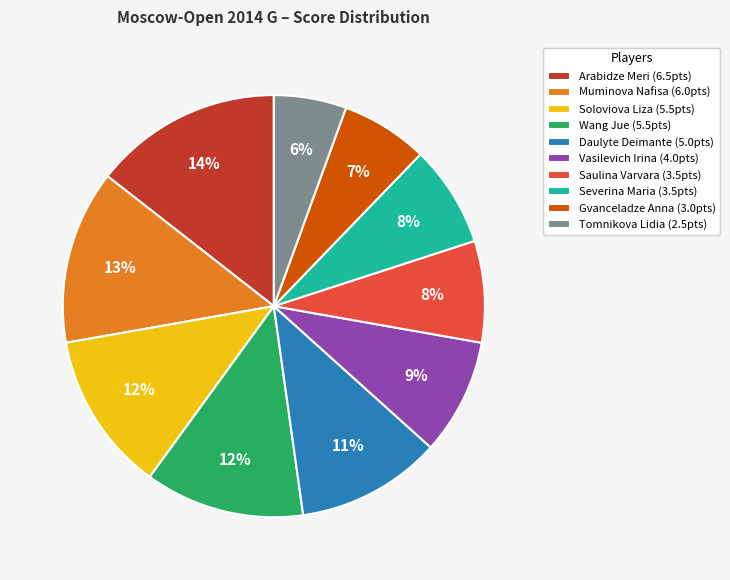

To the nearest percent, what is the average slice percentage?

10%